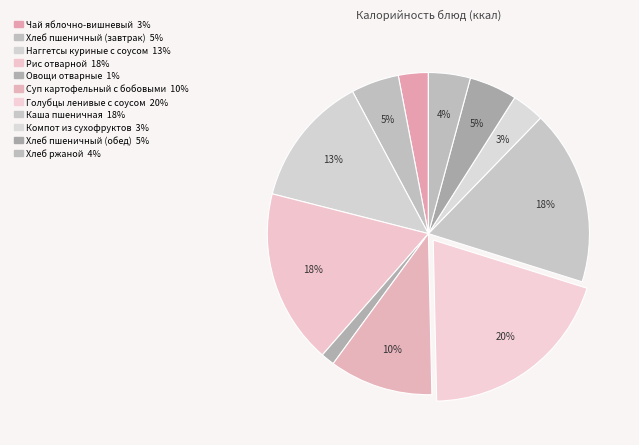

To the nearest percent, what percentage of the pie is Голубцы ленивые с соусом?

20%